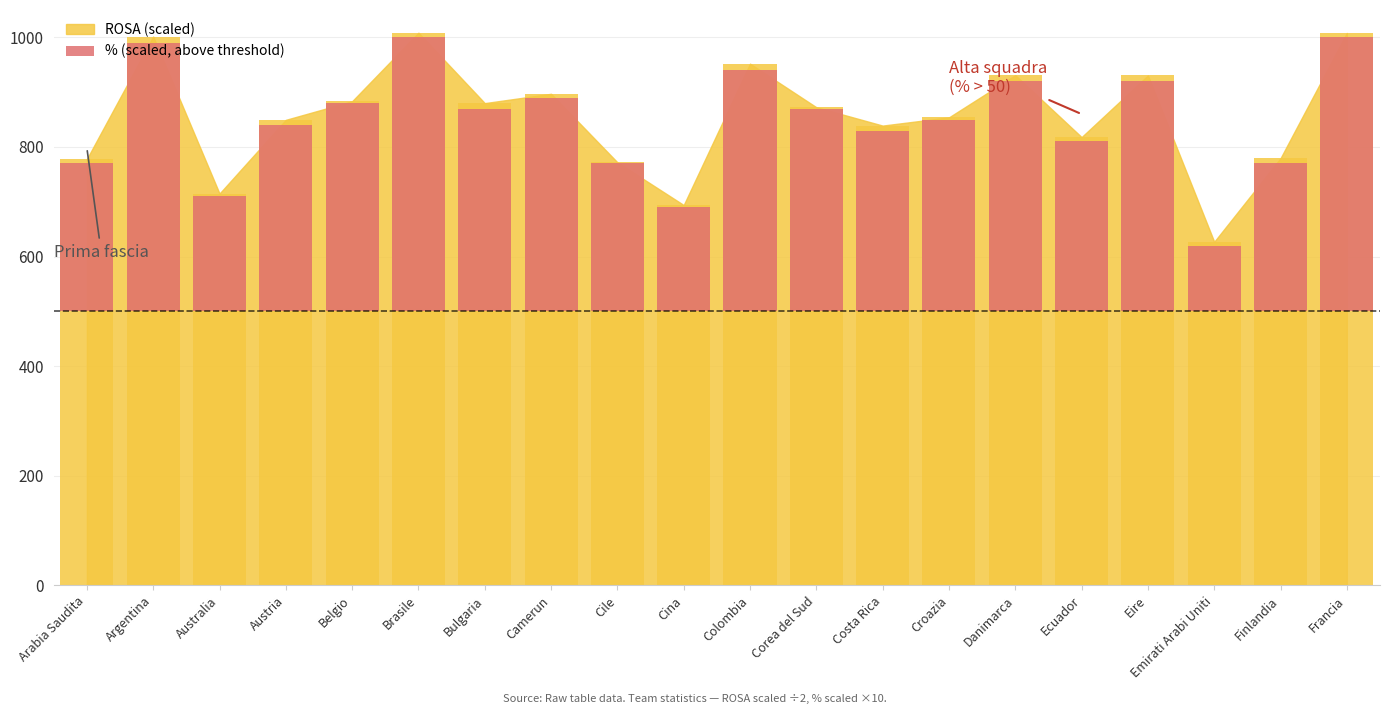

List the labels in order of value, smallest first.

Emirati Arabi Uniti, Cina, Australia, Arabia Saudita, Cile, Finlandia, Ecuador, Costa Rica, Austria, Croazia, Bulgaria, Corea del Sud, Belgio, Camerun, Danimarca, Eire, Colombia, Argentina, Brasile, Francia